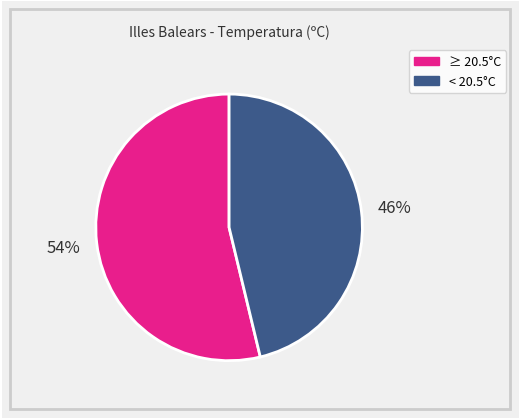

Does any single category account for the majority?

Yes